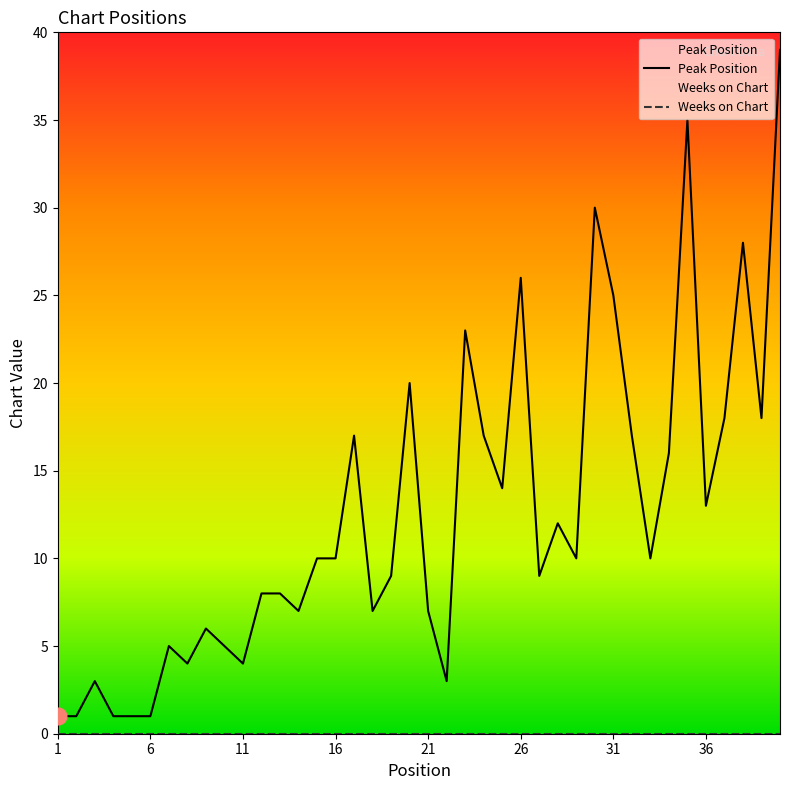

List the series in order of their overall mean, highest first.

Peak Position, Weeks on Chart